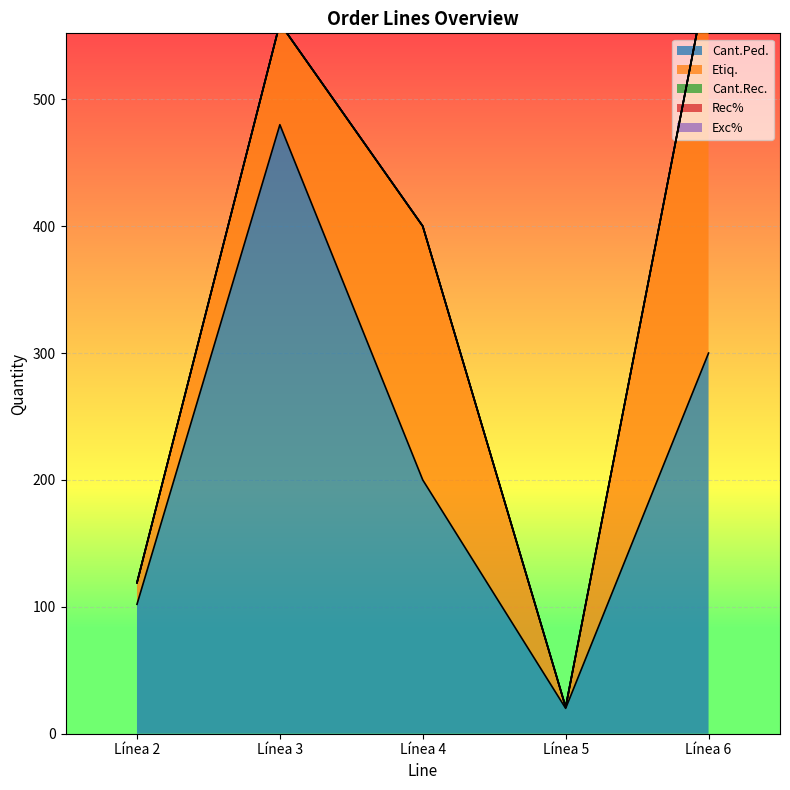

The value of Etiq. at Línea 4 is 200. True or false?

True